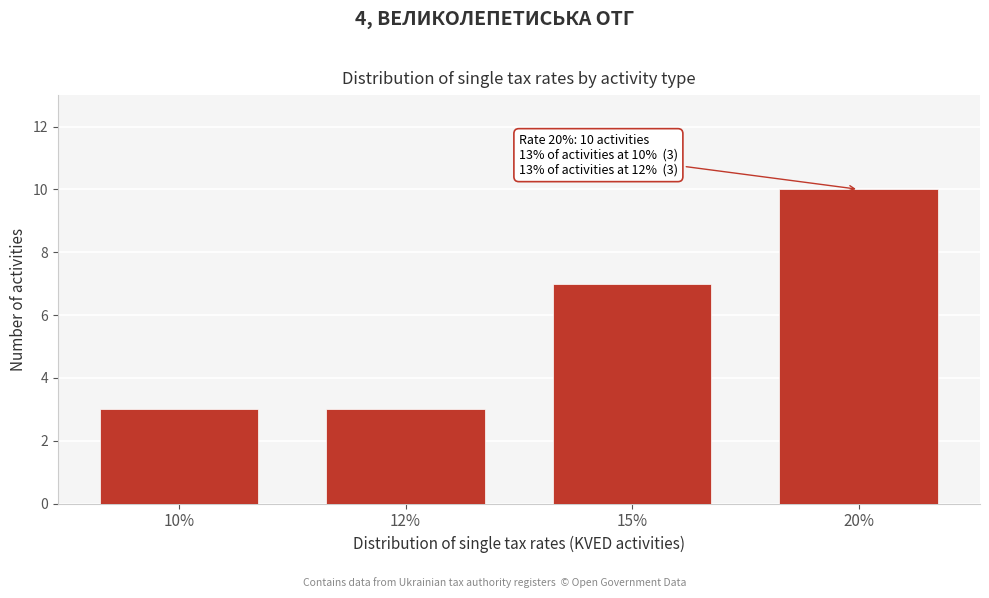

Reading left to right, transcribe all the data shown in this chart.

3	3	7	10